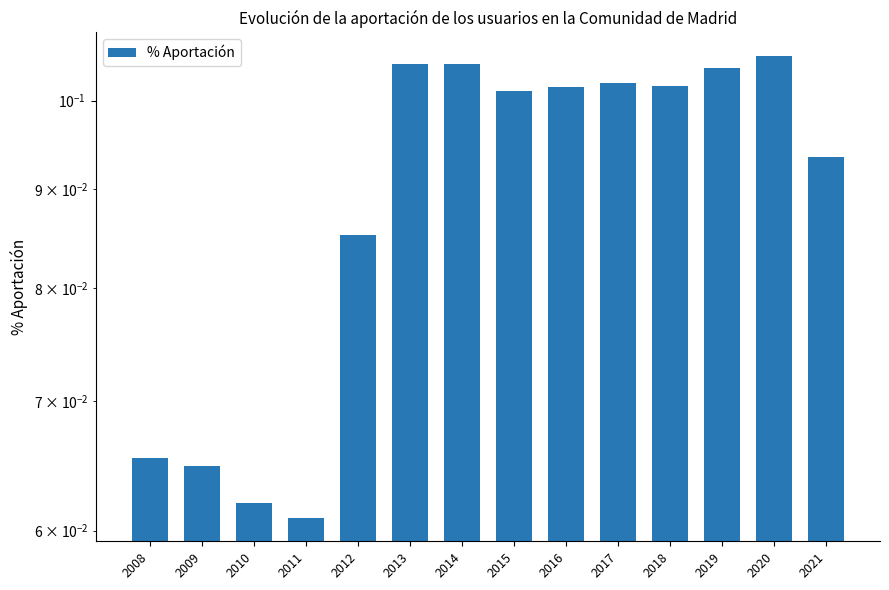

List the labels in order of value, largest first.

2020, 2013, 2014, 2019, 2017, 2018, 2016, 2015, 2021, 2012, 2008, 2009, 2010, 2011